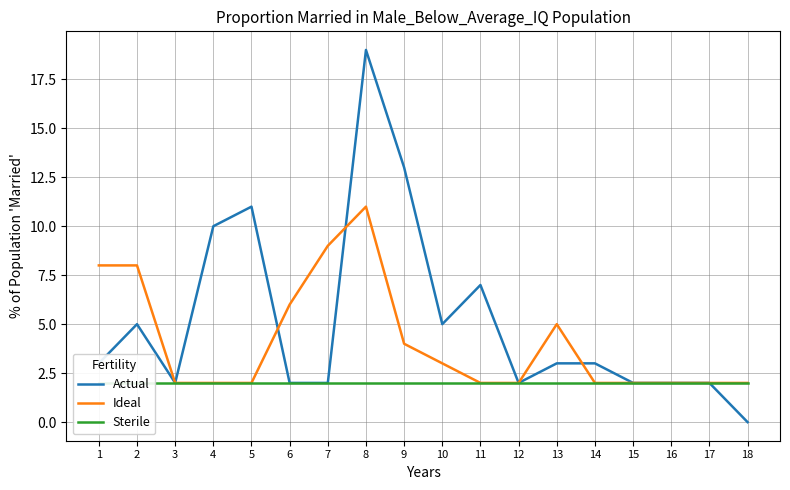

How many data points does each series have?

18